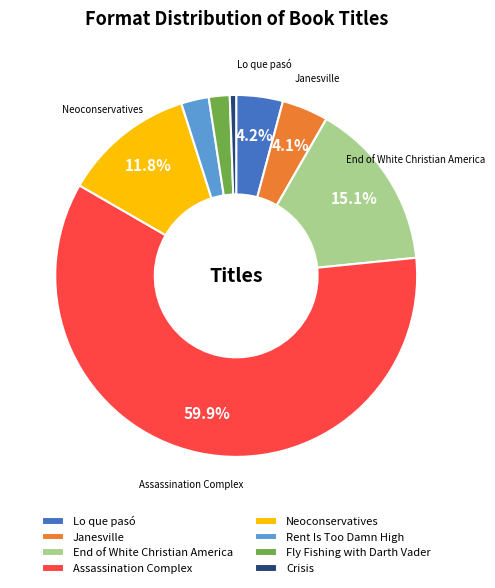

Is it true that Crisis is 11% of the pie?

False